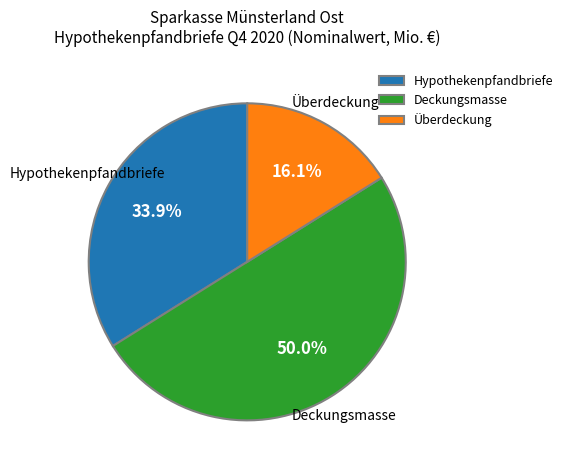

To the nearest percent, what percentage of the pie is Deckungsmasse?

50%